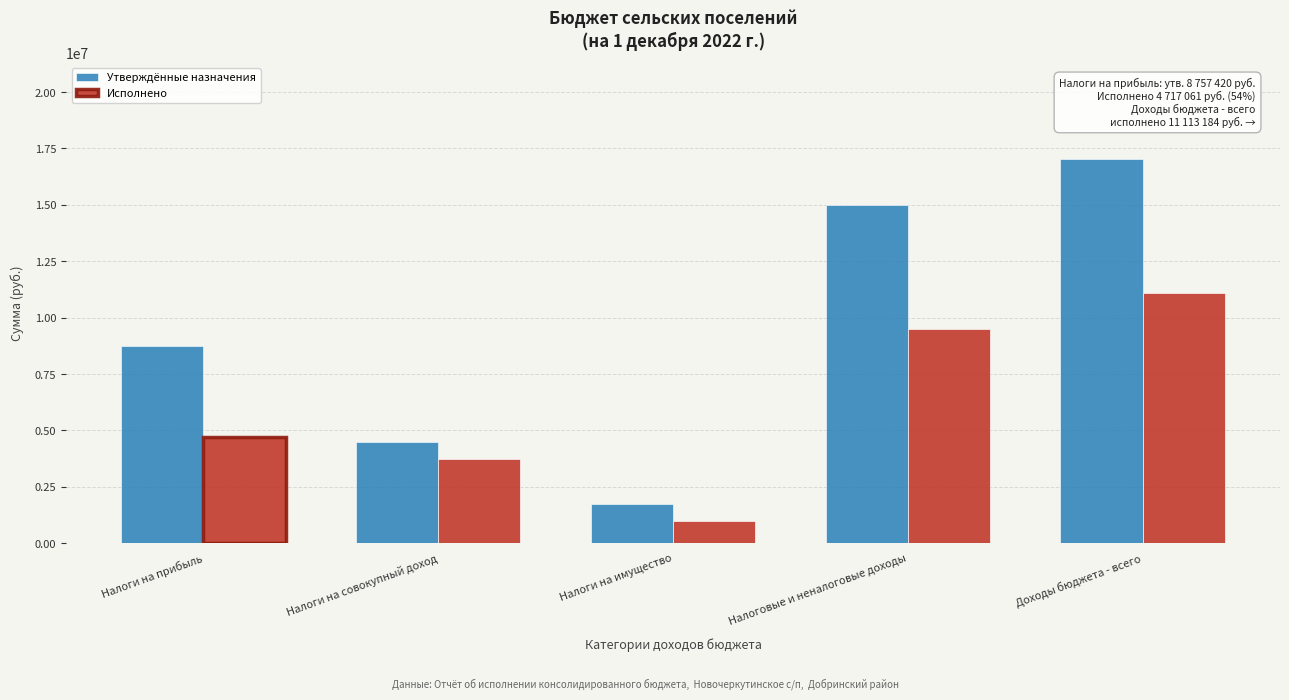

Reading left to right, what are all the values shown in this chart?

Утверждённые назначения: Налоги на прибыль=8757420.0	Налоги на совокупный доход=4496500.0	Налоги на имущество=1736000.0	Налоговые и неналоговые доходы=14989920.0	Доходы бюджета - всего=17033480.6
Исполнено: Налоги на прибыль=4717061.5	Налоги на совокупный доход=3724274.4	Налоги на имущество=980093.0	Налоговые и неналоговые доходы=9481930.3	Доходы бюджета - всего=11113183.8